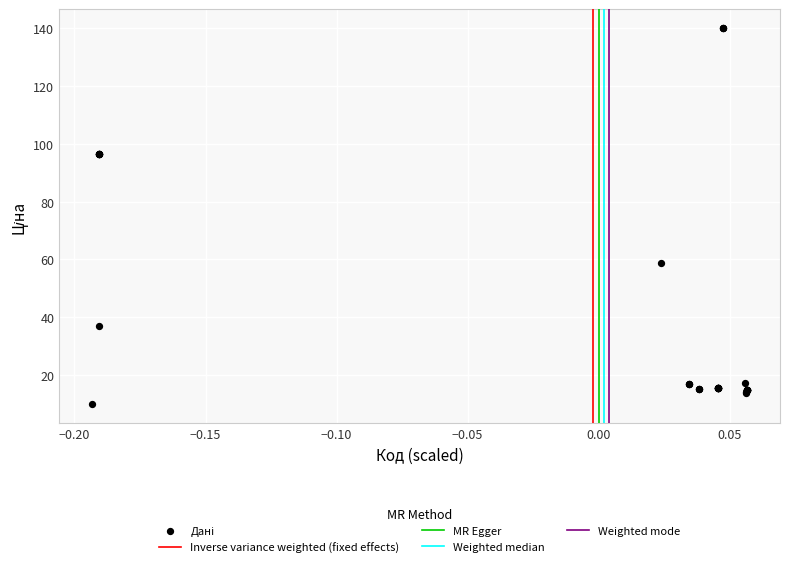

What Y value in the scatter plot is closest to 75?

58.8